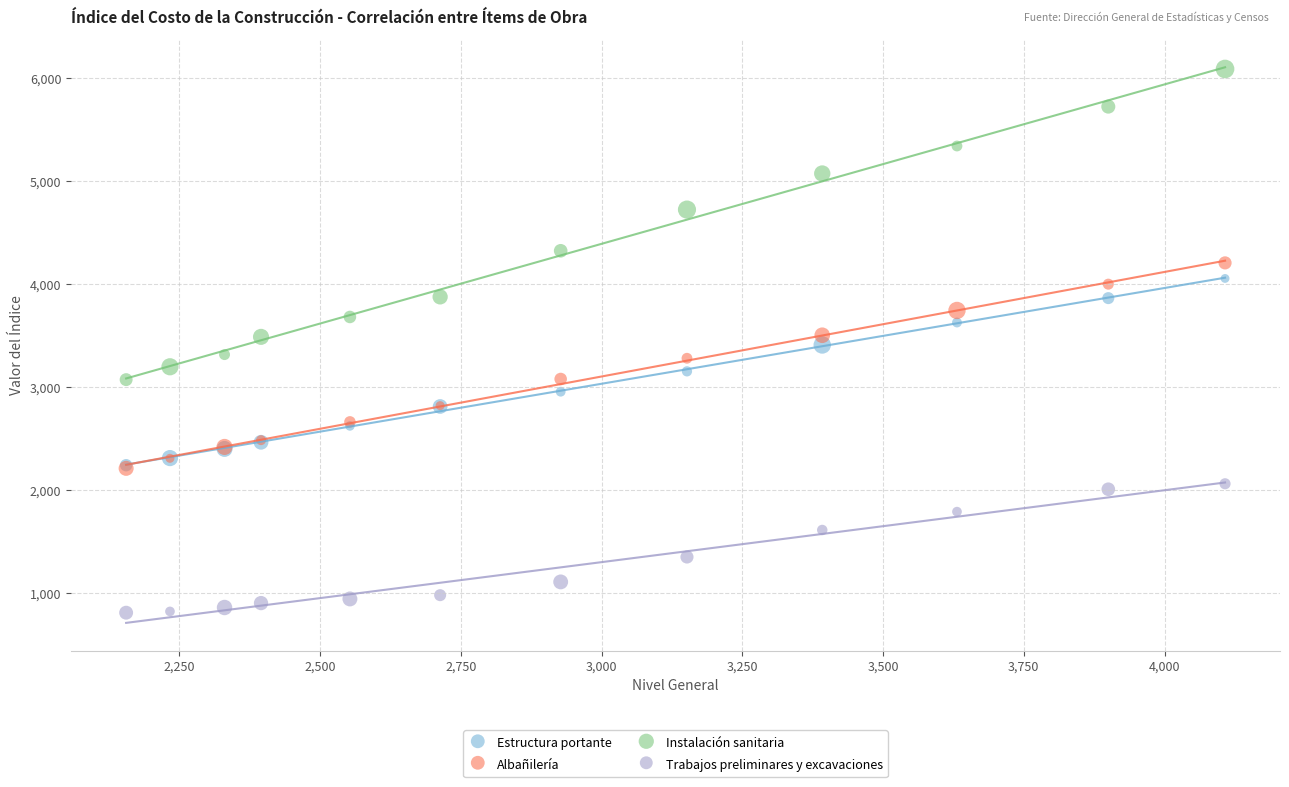

Which series has the widest spread of Y values?

Instalación sanitaria